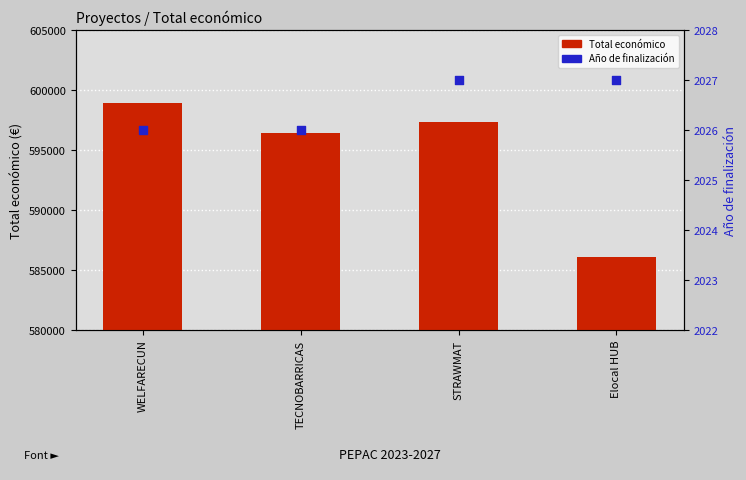

Which series has the widest spread of Y values?

Total económico